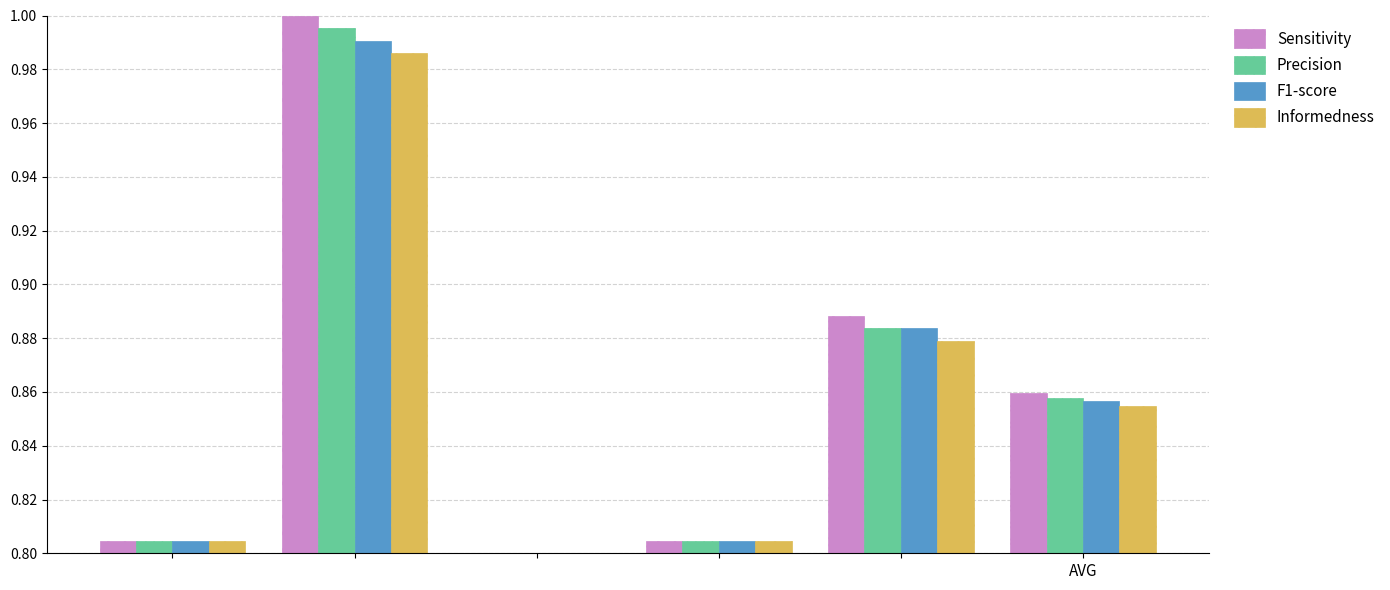

Does the chart contain stacked bars?

No